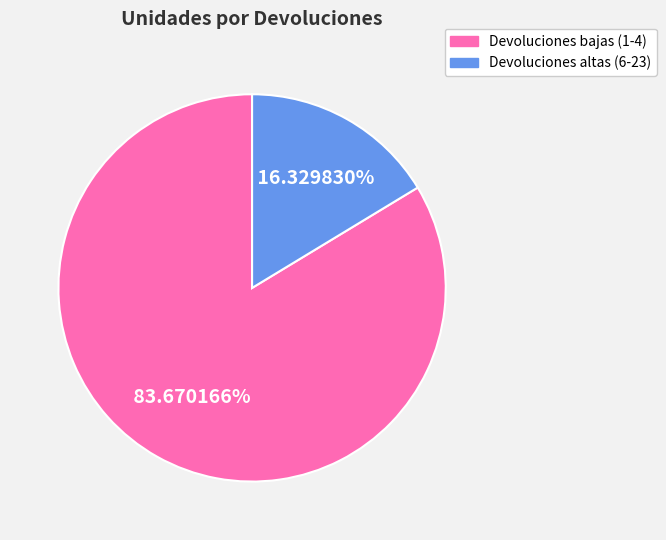

How many segments does this pie chart have?

2